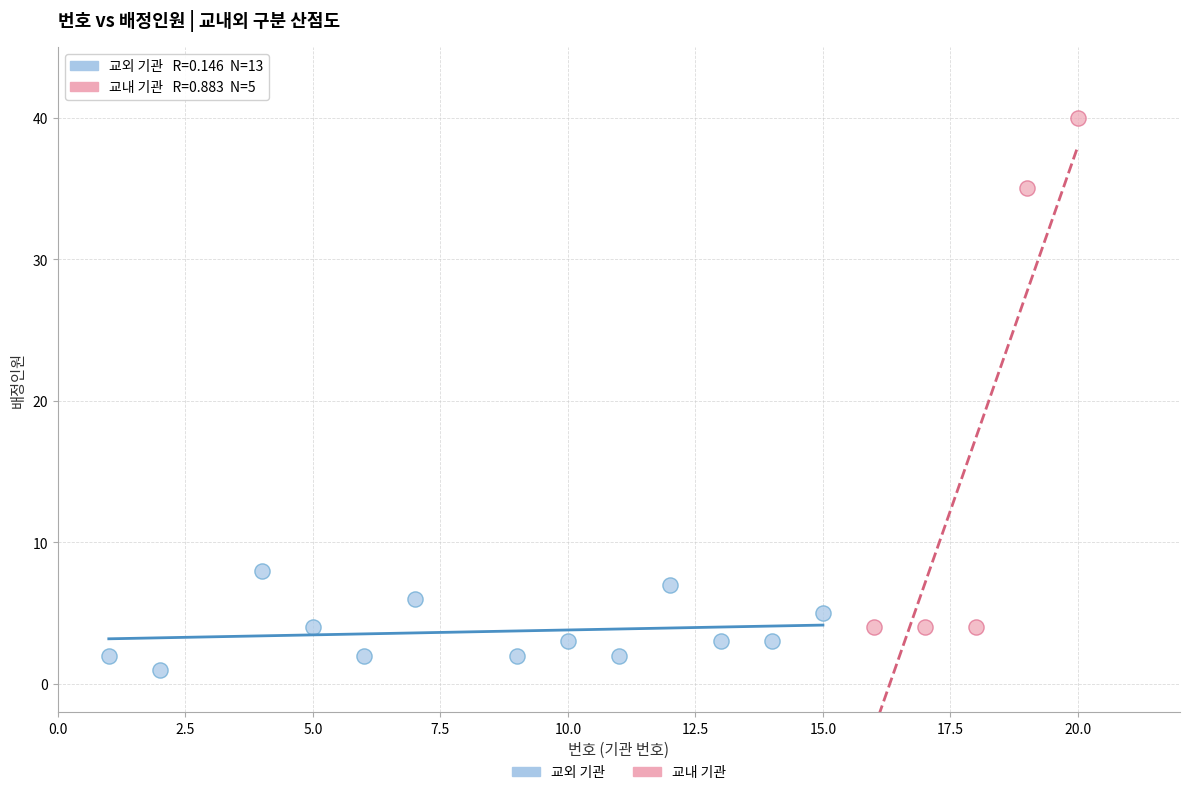

Which series has the widest spread of Y values?

교내 기관